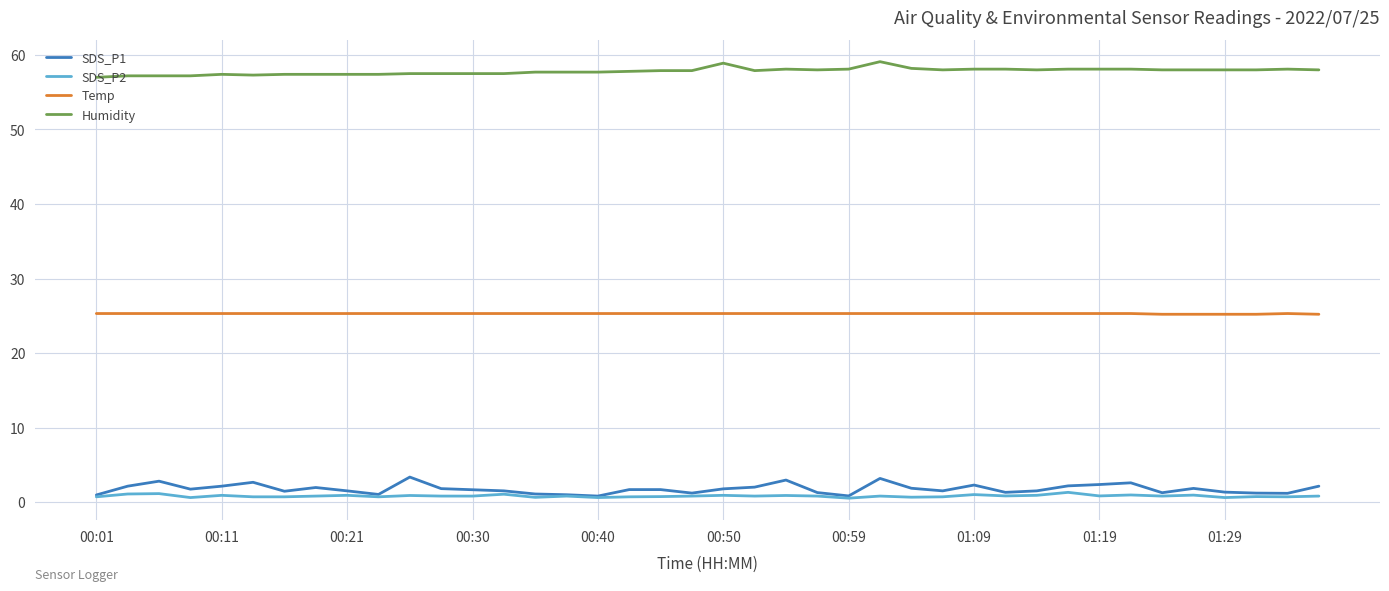

What is the maximum value shown in the chart?

59.1